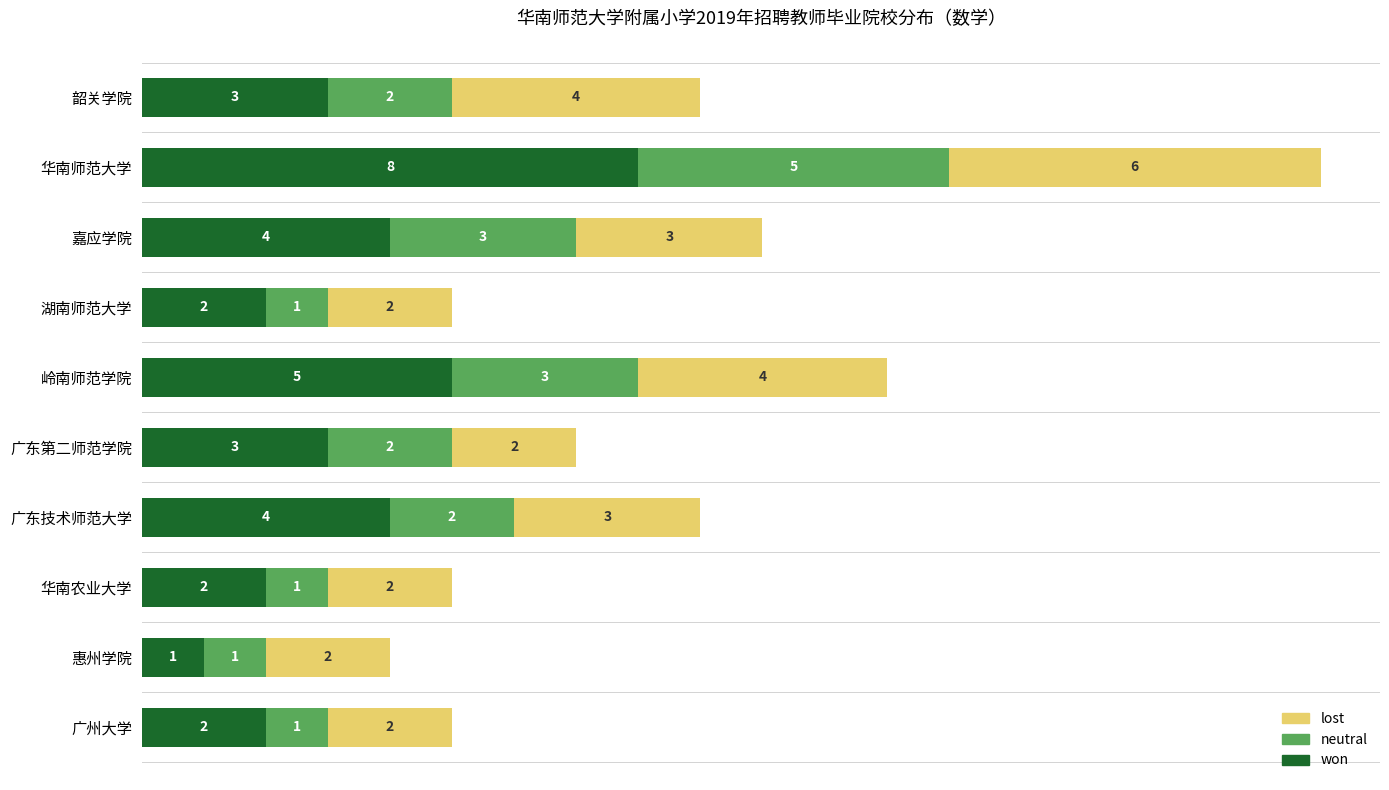

What is the sum of all won values?

34